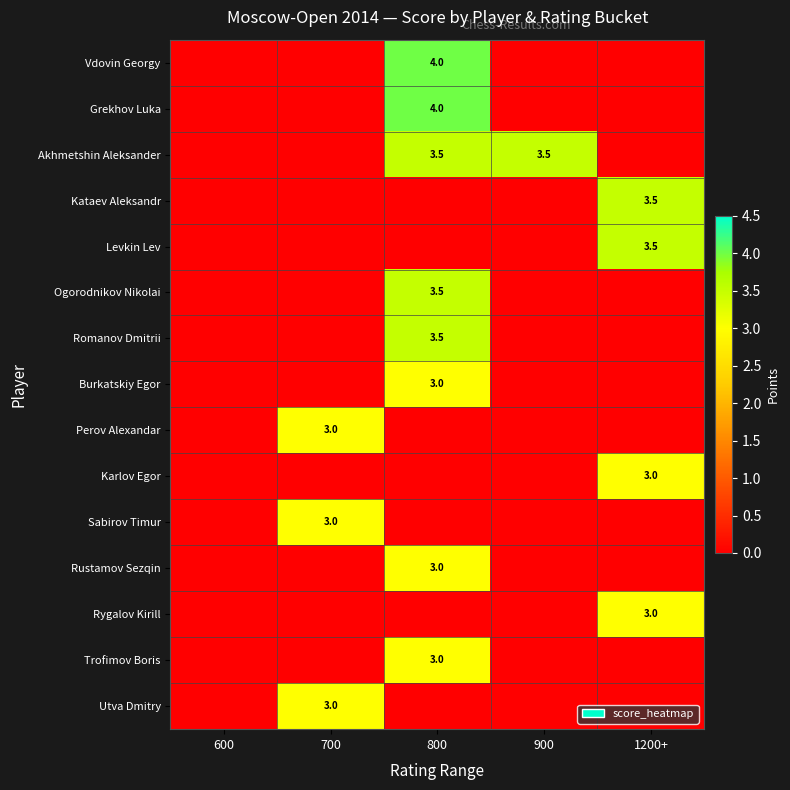

True or false: Ogorodnikov Nikolai has a value of 3.5 at 800.

True